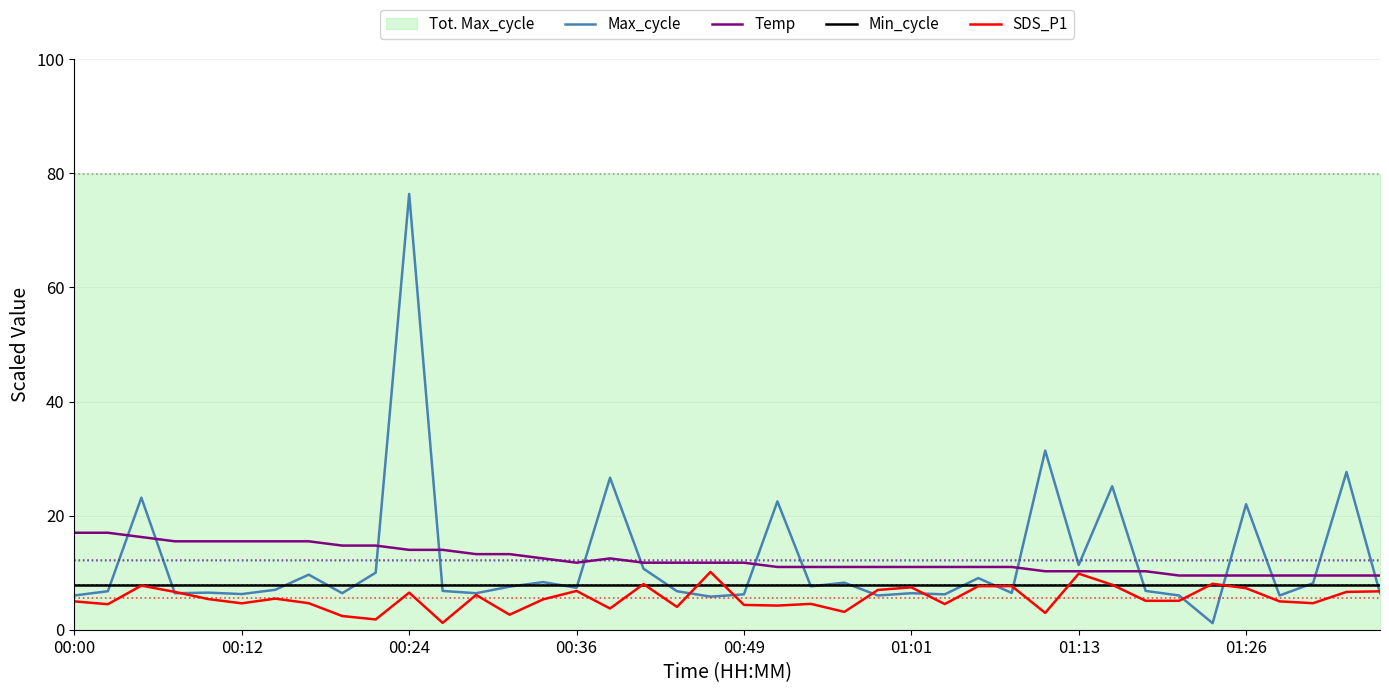

What is the highest value of the Min_cycle series?

7.8